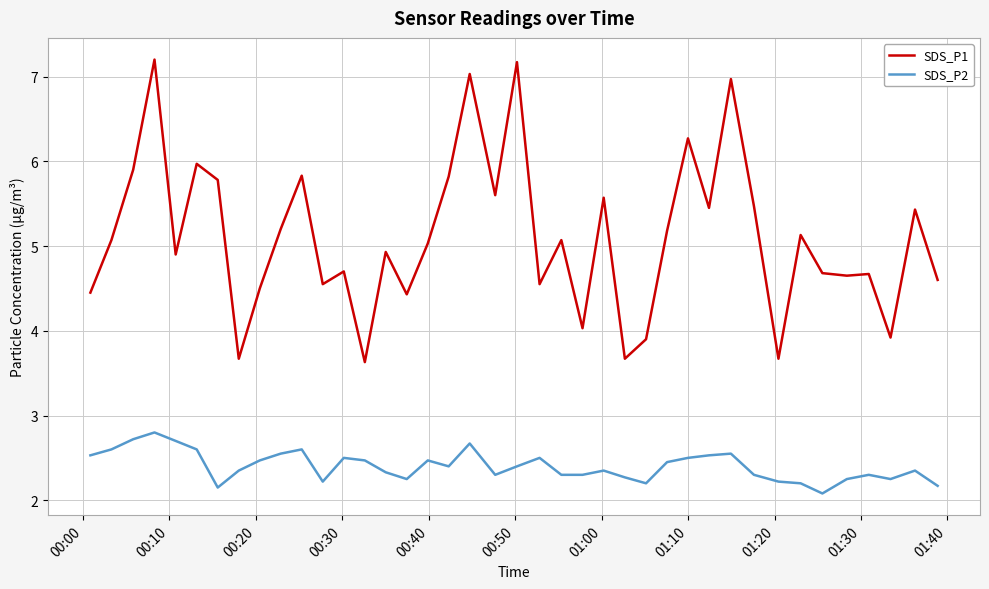

Which series has the largest total across all categories?

SDS_P1